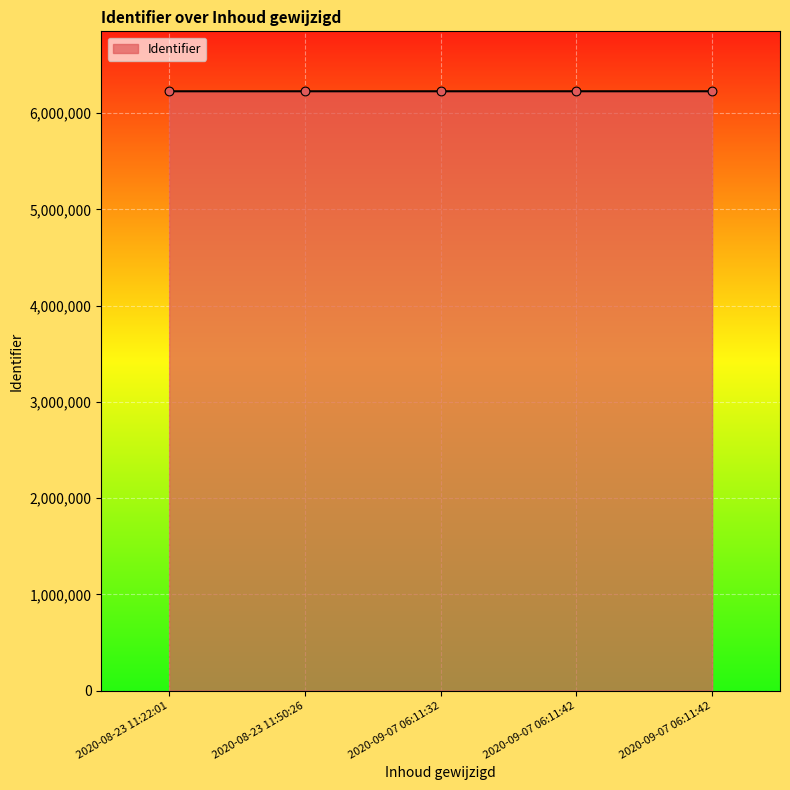

What is the ratio of the value at 2020-09-07 06:11:42 to the value at 2020-09-07 06:11:42?

1.0